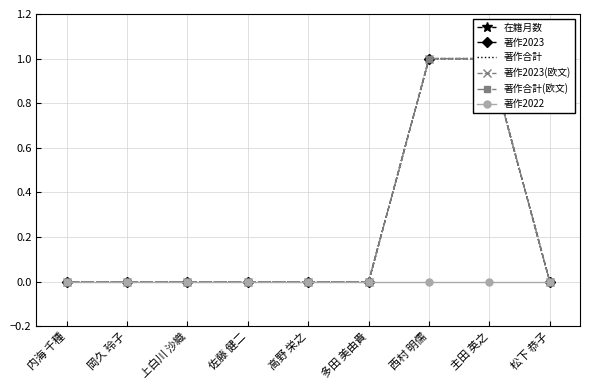

Which category has the lowest value across all series?

内海 千種